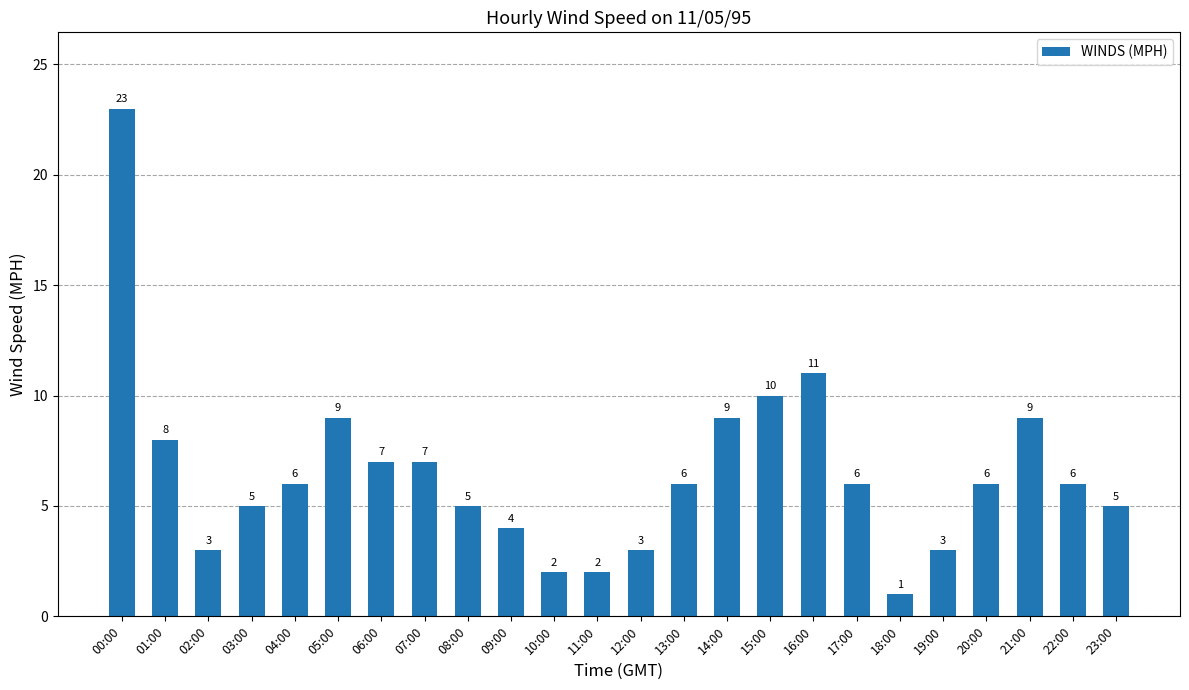

Does the chart contain any negative values?

No